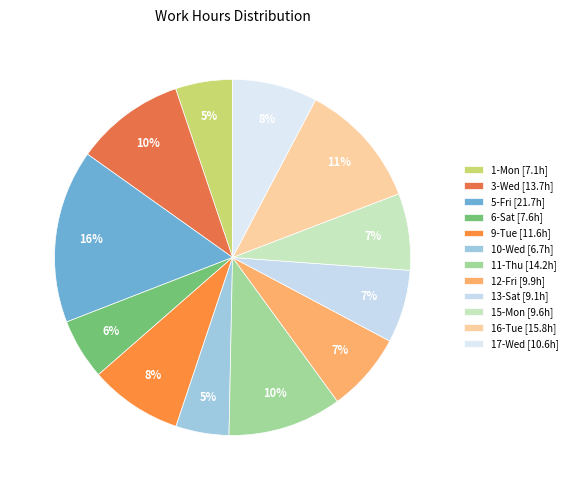

Count the number of slices in the pie.

12